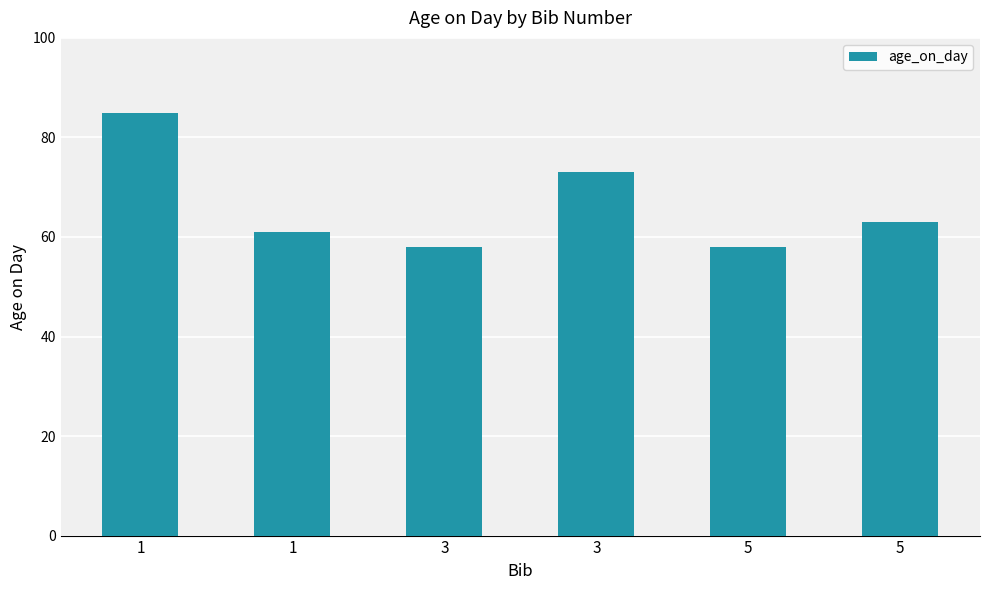

Reading left to right, what are all the values shown in this chart?

85	61	58	73	58	63